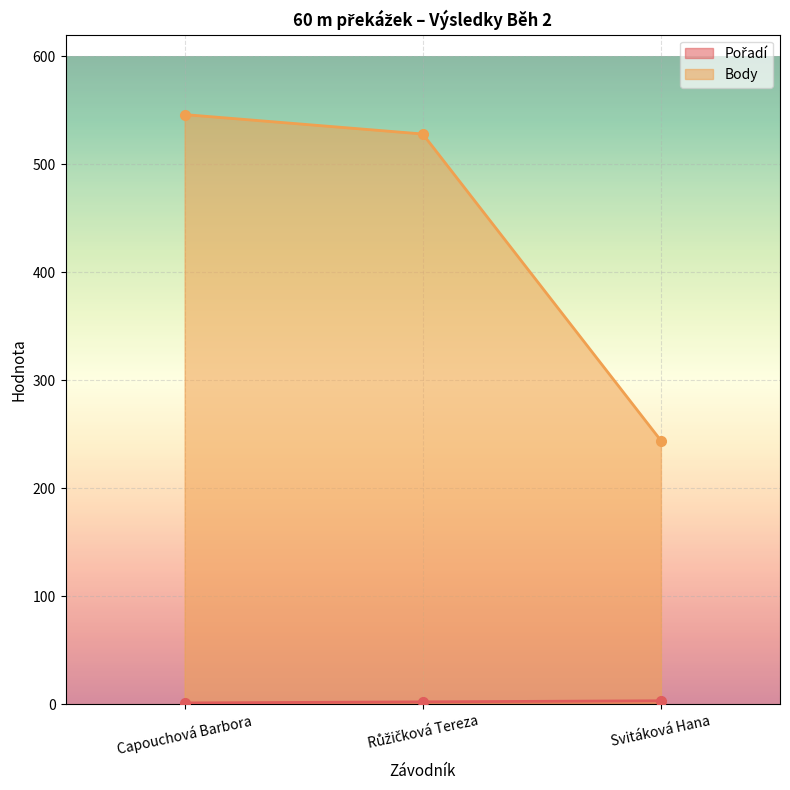

How many lines are shown in the chart?

2